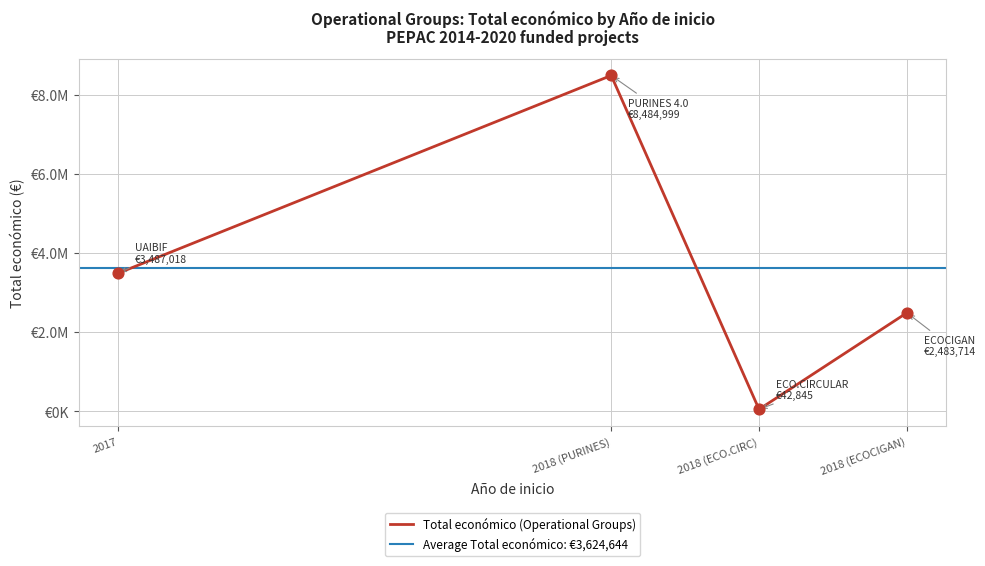

Between 2018 and 2018, which is larger?

2018